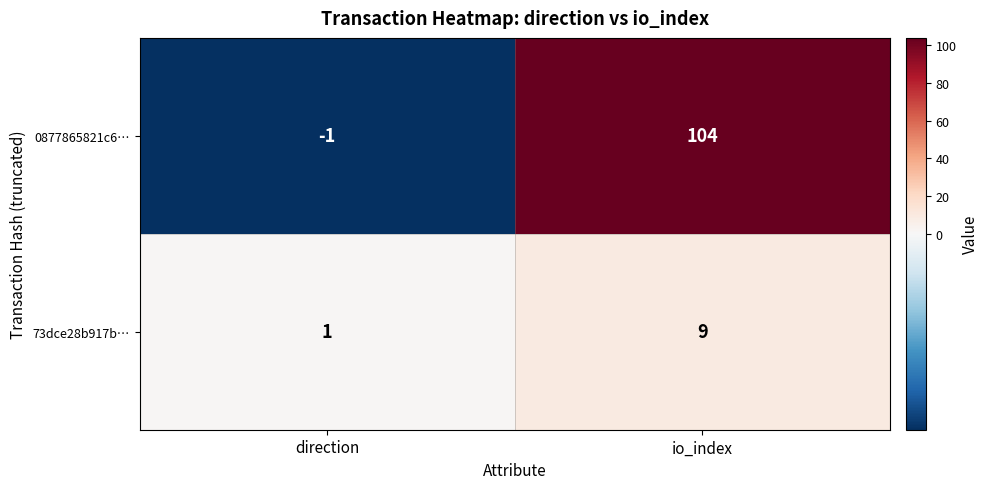

Is it true that 73dce28b917b… equals 6 at io_index?

False